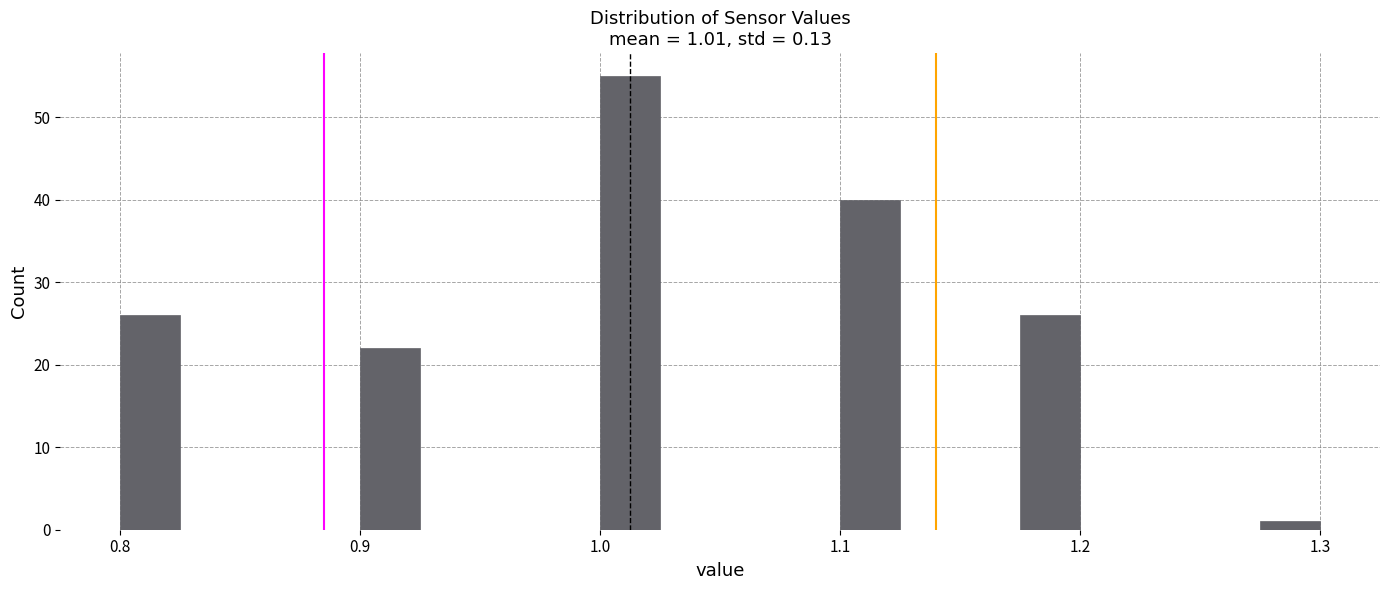

Around what value on the x-axis is the tallest bar? Give the approximate position of its centre, as read against the axis.

1.01